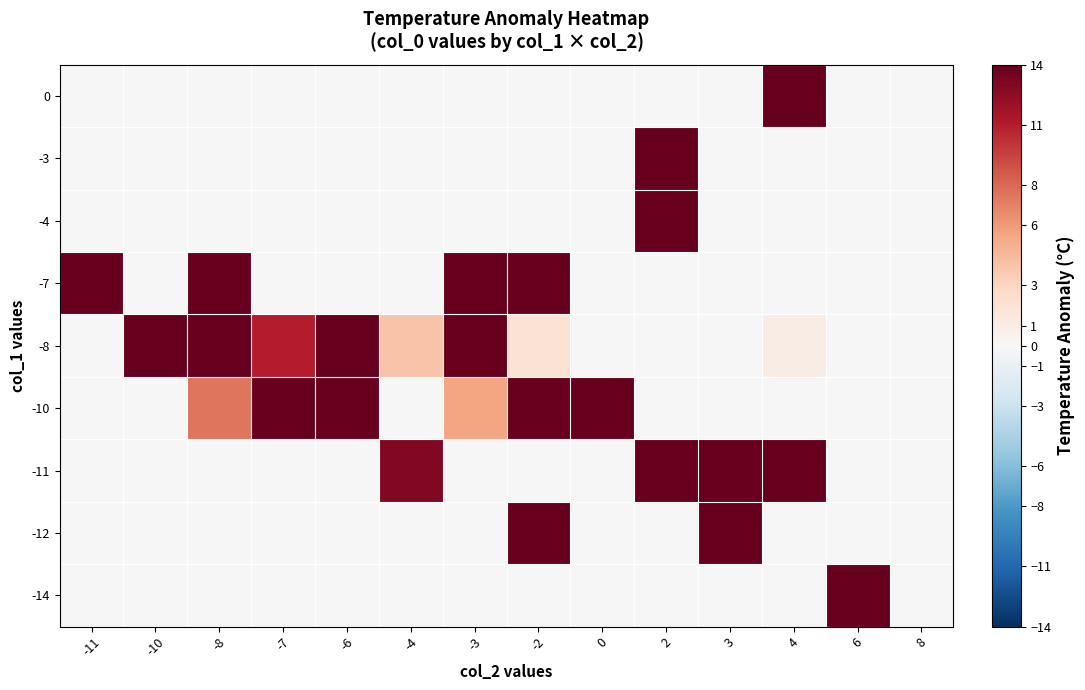

How many distinct data groups are displayed?

9